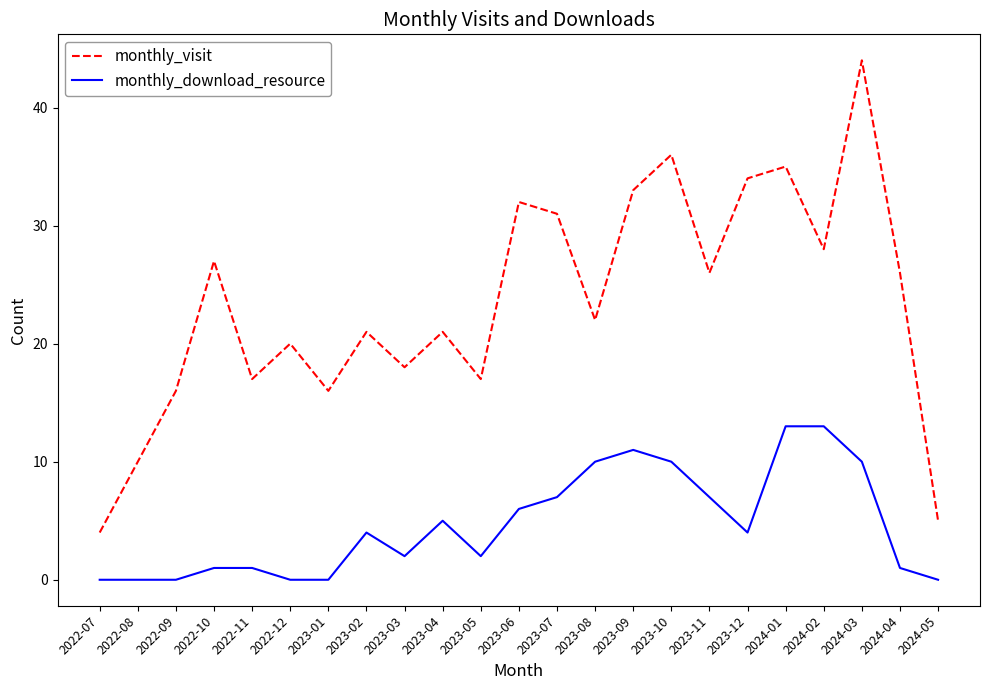

True or false: monthly_download_resource has a value of 8 at 2022-12.

False